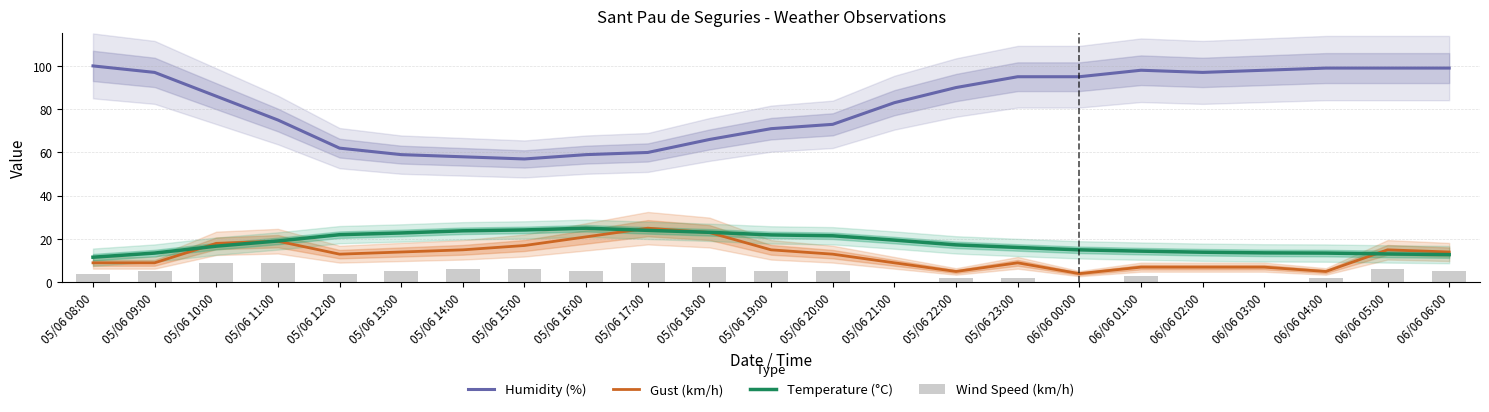

Is it true that Humidity (%) equals 58.0 at 05/06 14:00?

True